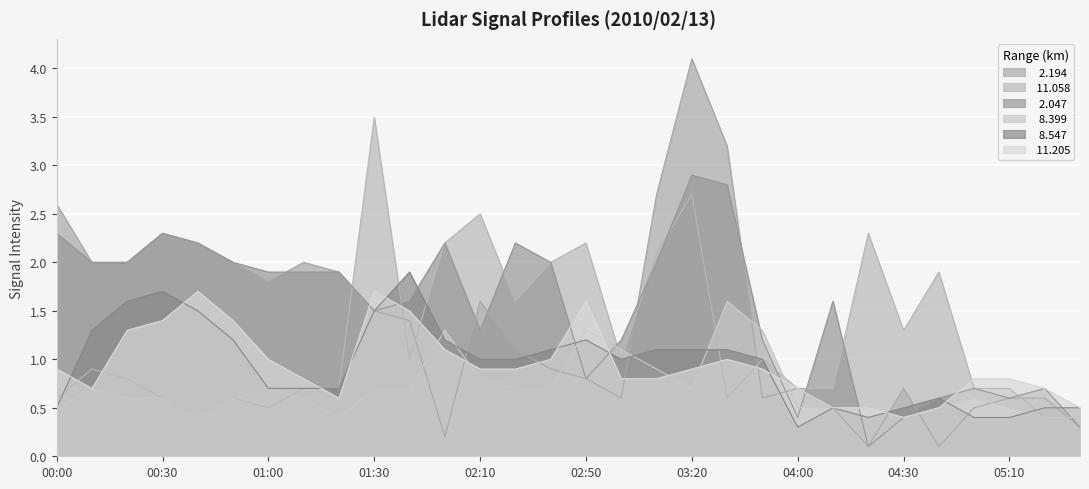

What are all the series names shown in the legend?

  2.194,  11.058,   2.047,   8.399,   8.547,  11.205